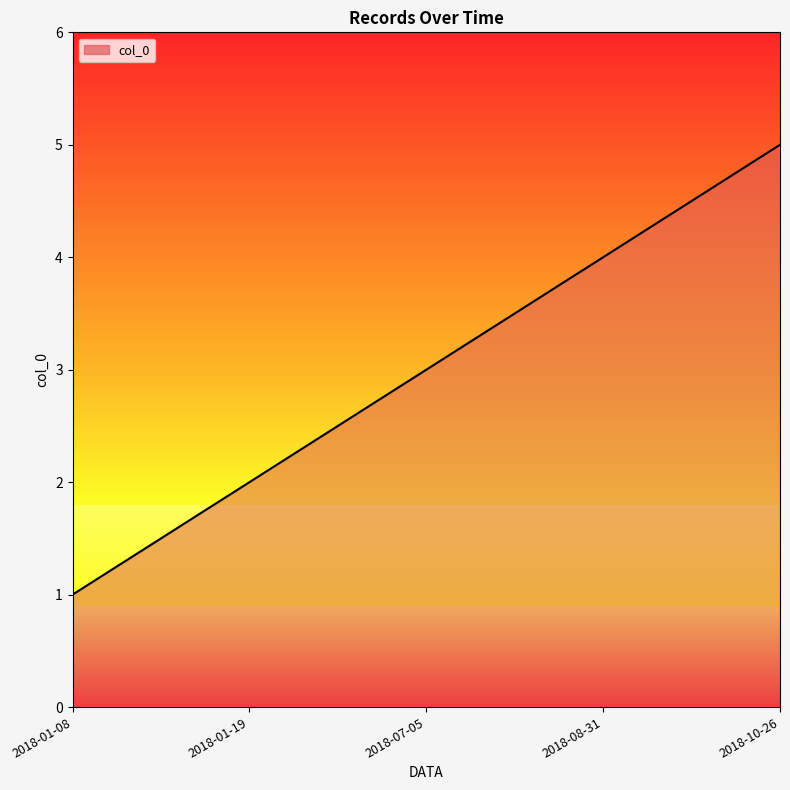

True or false: the data shows 1 at 2018-01-08.

True